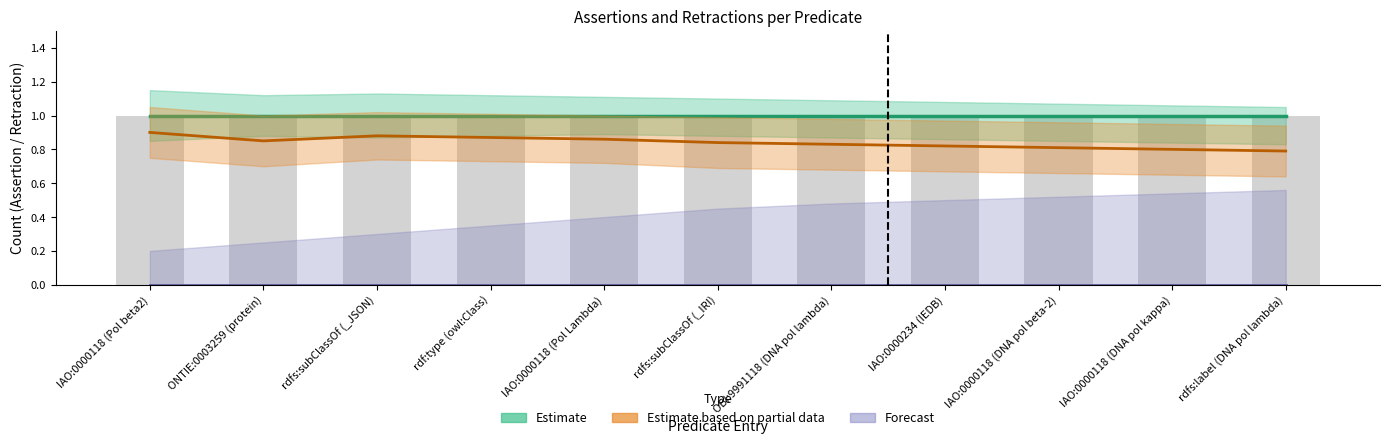

At which label does Estimate based on partial data reach its peak?

IAO:0000118 (Pol beta2)